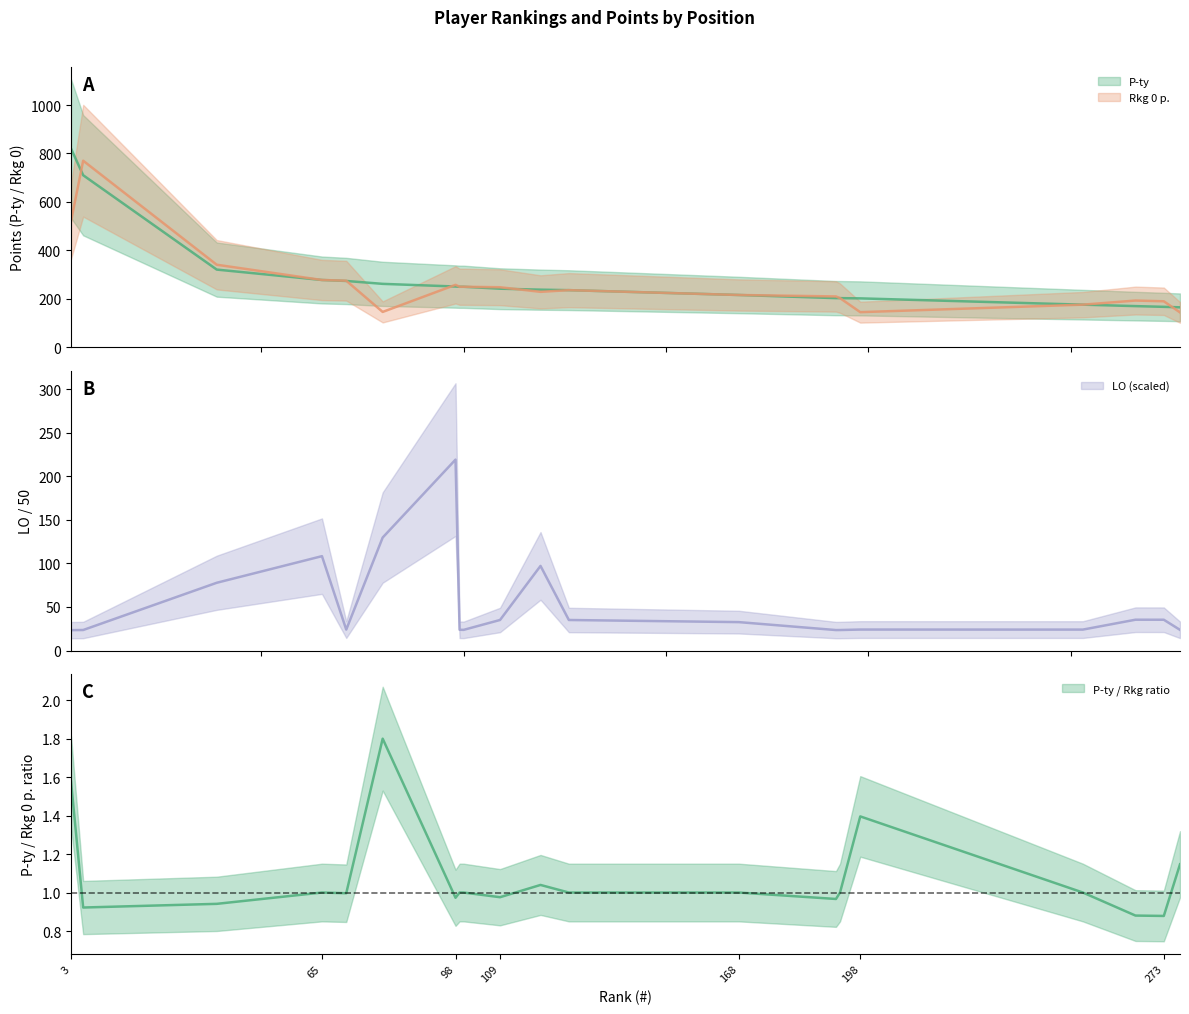

What is the highest value of the P-ty series?

820.0